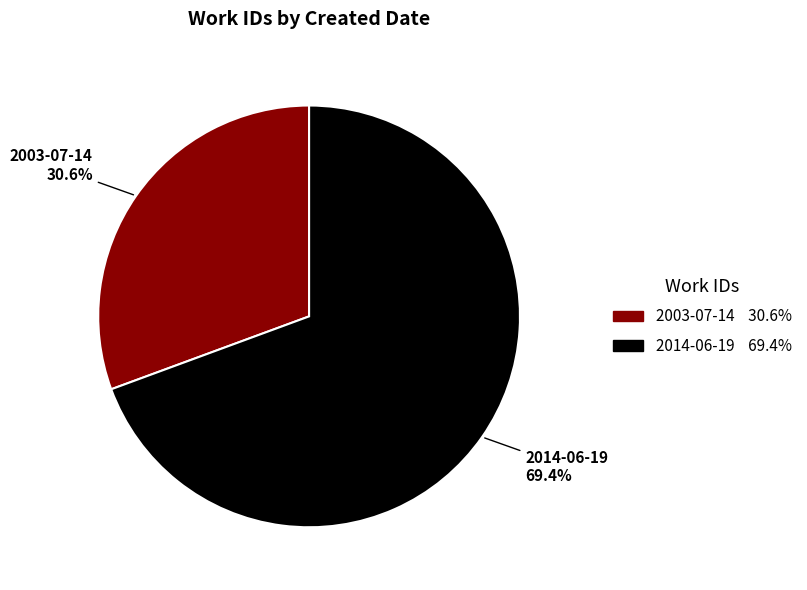

Which has a higher value, 2014-06-19 or 2003-07-14?

2014-06-19